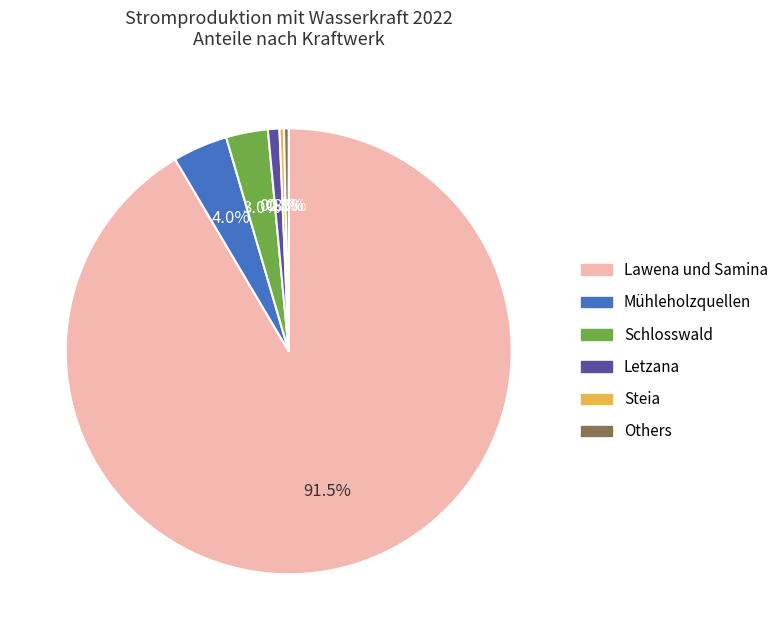

Do Letzana and Steia together represent more than half of the pie?

No